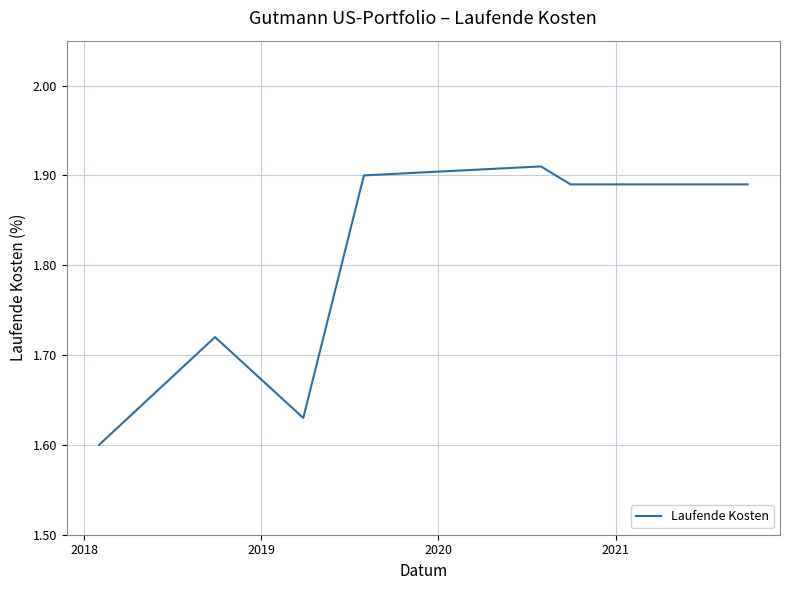

How many interior local peaks (higher than both neighbors) does the data have?

2